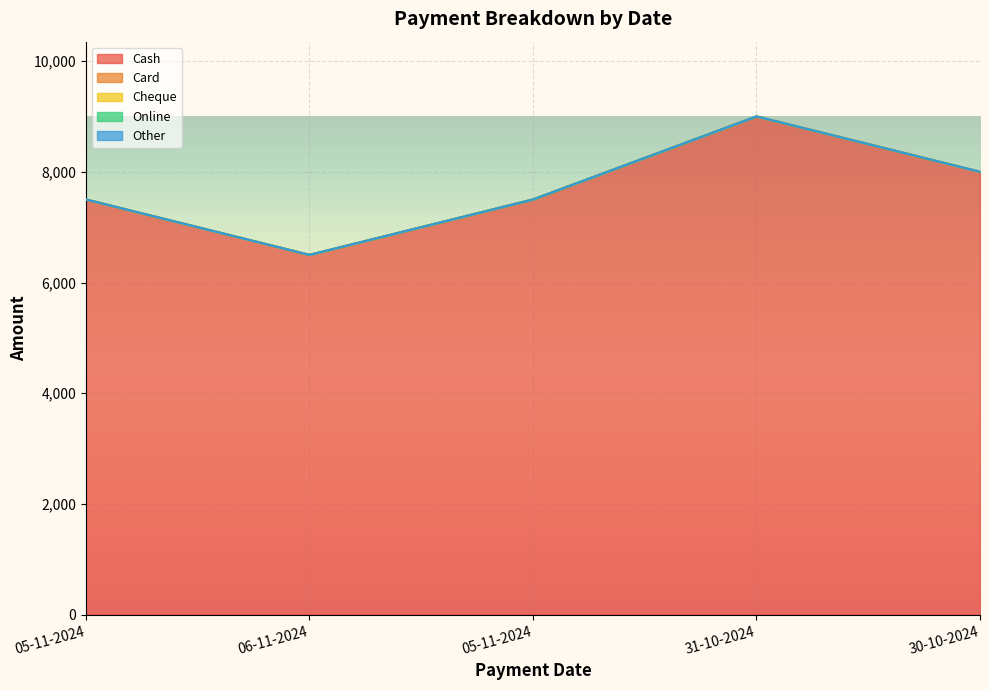

Reading right to left, transcribe all the data shown in this chart.

Cash: 30-10-2024=8000	31-10-2024=9000	05-11-2024=7500	06-11-2024=6499	05-11-2024=7500
Card: 30-10-2024=0	31-10-2024=0	05-11-2024=0	06-11-2024=0	05-11-2024=0
Cheque: 30-10-2024=0	31-10-2024=0	05-11-2024=0	06-11-2024=0	05-11-2024=0
Online: 30-10-2024=0	31-10-2024=0	05-11-2024=0	06-11-2024=0	05-11-2024=0
Other: 30-10-2024=0	31-10-2024=0	05-11-2024=0	06-11-2024=0	05-11-2024=0